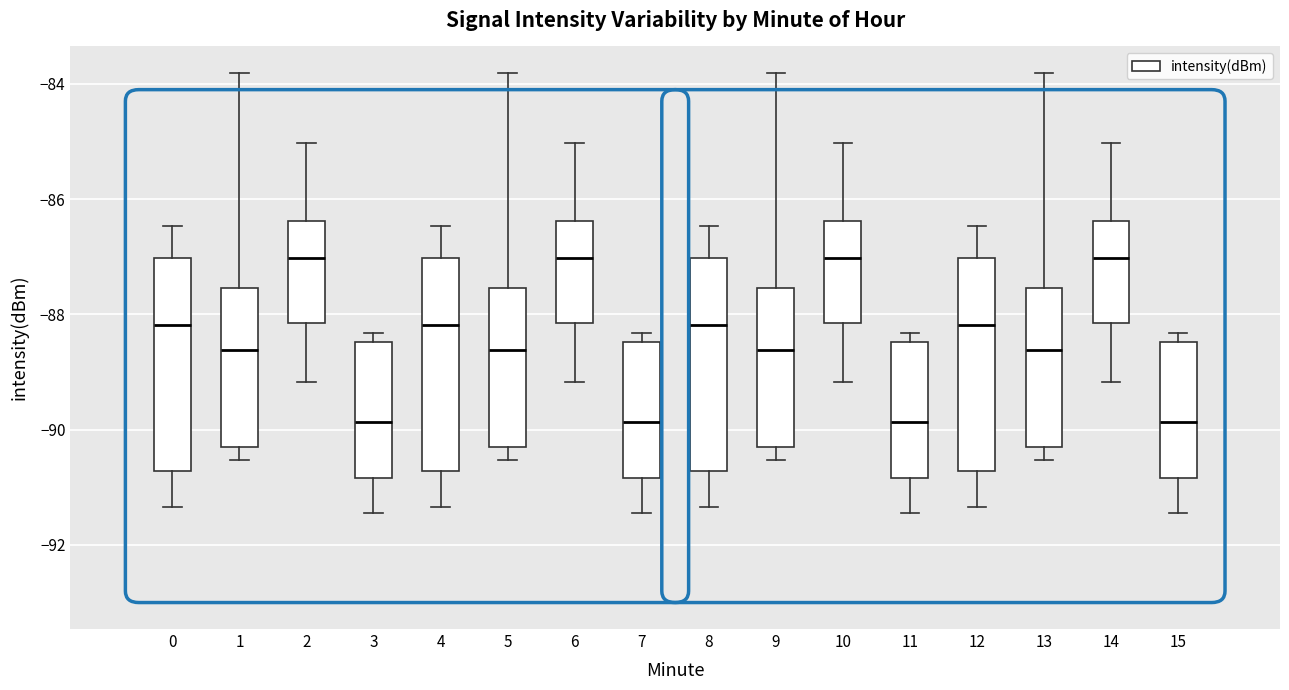

Where does the lower whisker of the box at x = 5 end on the y-axis? The values are not printed on the chart, so give them approximately, as read against the axis.

-90.6